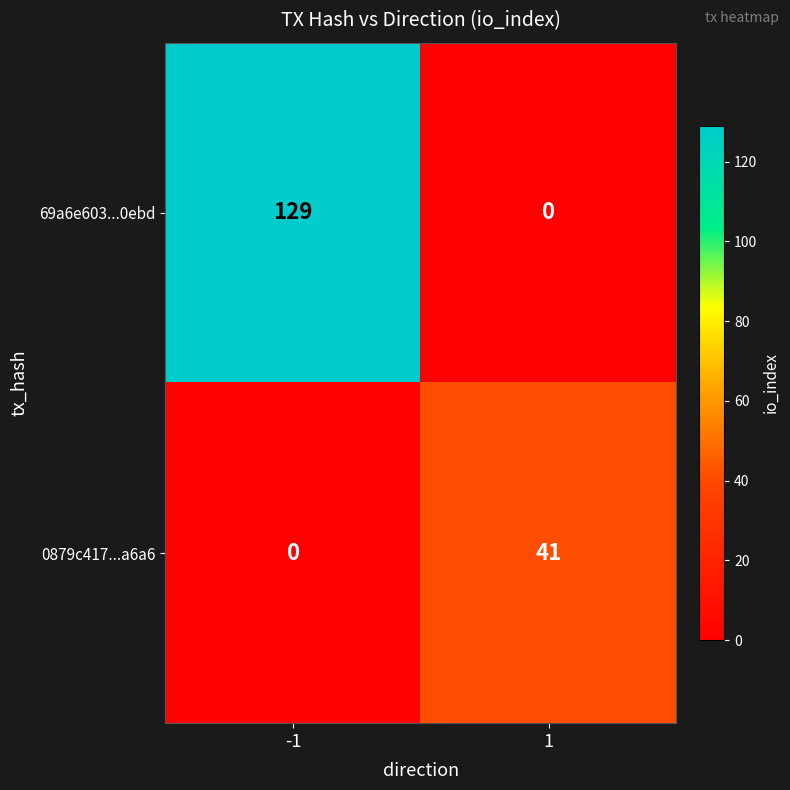

Which series has the widest spread of values?

69a6e603...0ebd